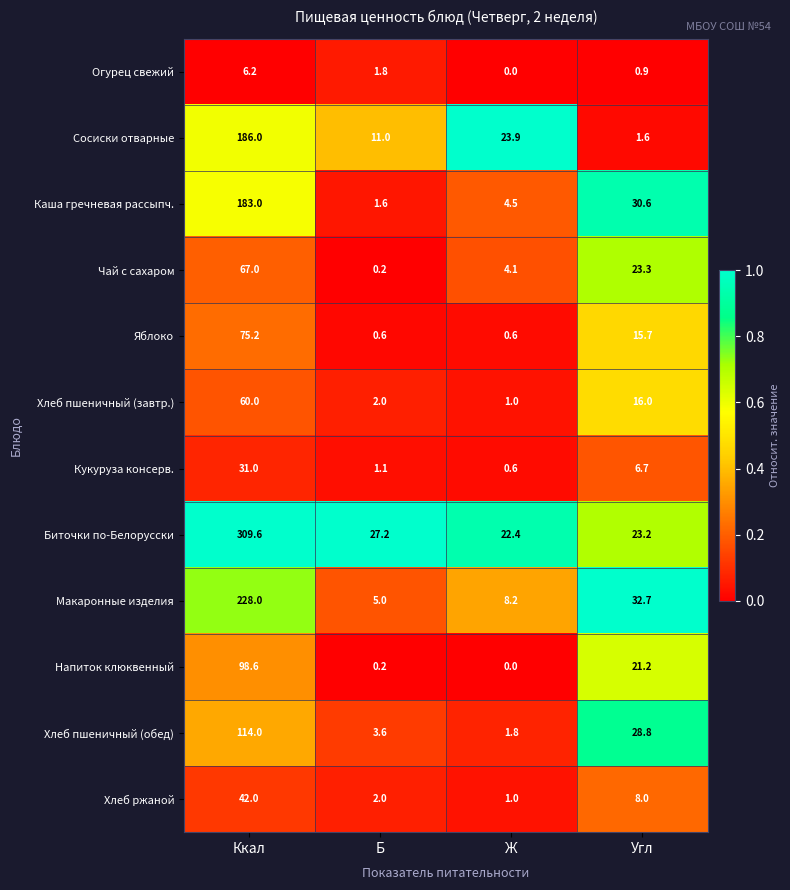

What is the maximum value shown in the chart?

309.6